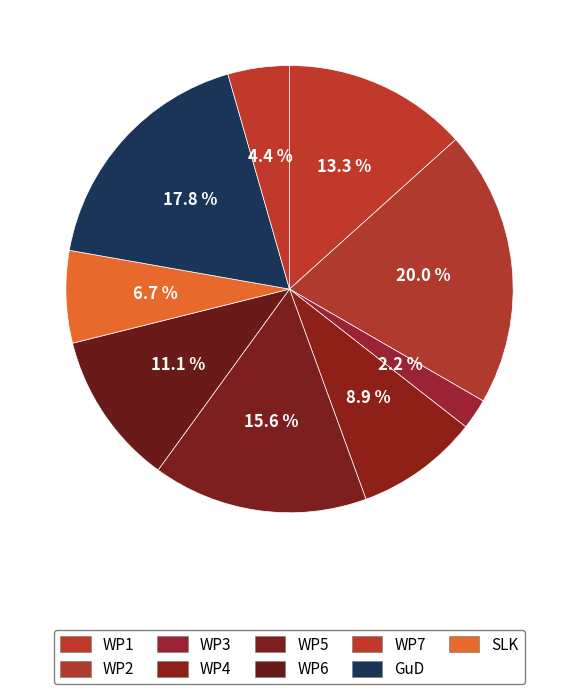

To the nearest percent, what is the difference between the largest and smallest slice percentages?

18%